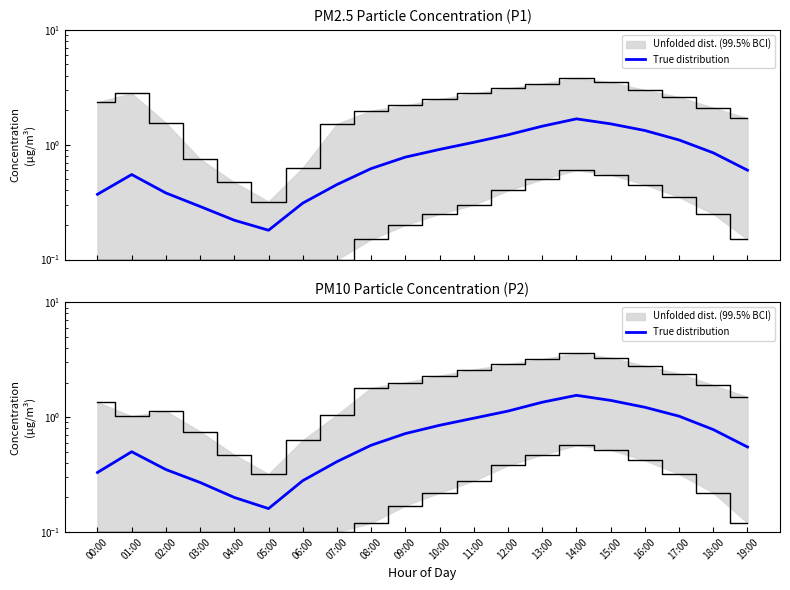

At which category does the chart reach its peak across all series?

14:00